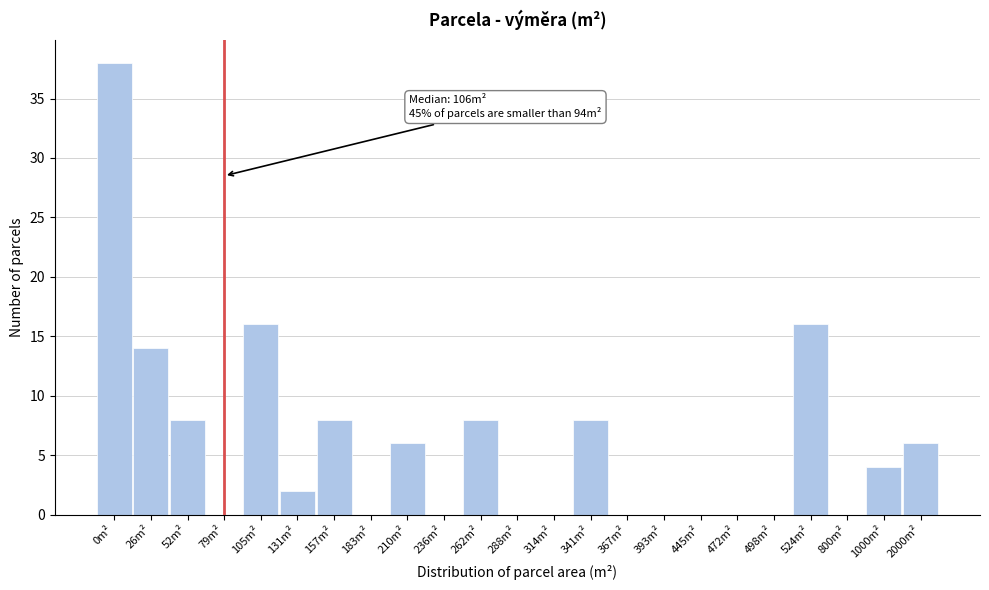

Reading right to left, transcribe all the data shown in this chart.

2000m²=6	1000m²=4	800m²=0	524m²=16	498m²=0	472m²=0	445m²=0	393m²=0	367m²=0	341m²=8	314m²=0	288m²=0	262m²=8	236m²=0	210m²=6	183m²=0	157m²=8	131m²=2	105m²=16	79m²=0	52m²=8	26m²=14	0m²=38